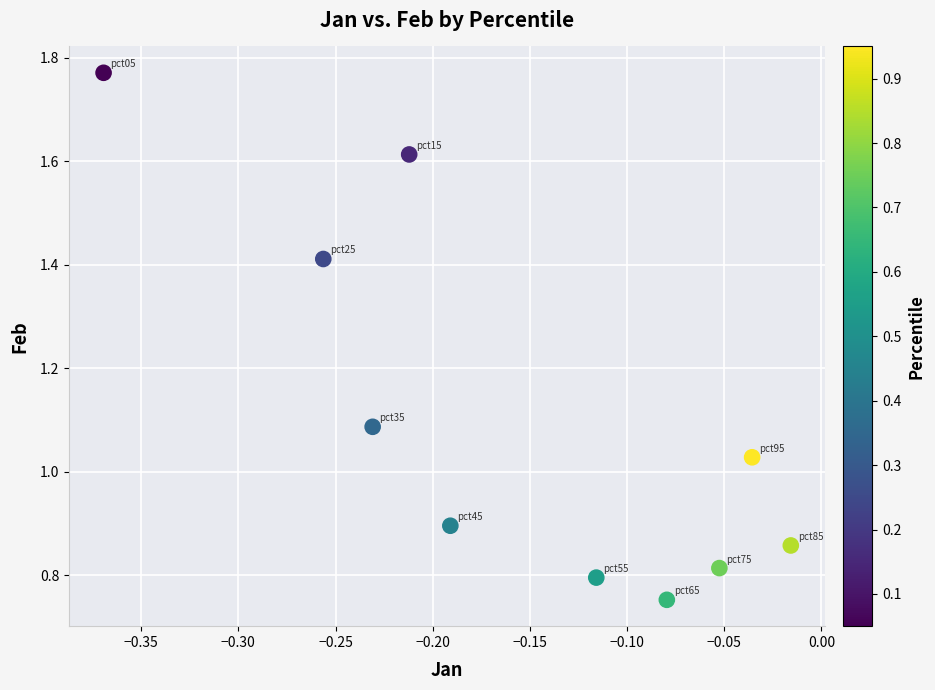

What is the range of X values (max minus min)?

0.4